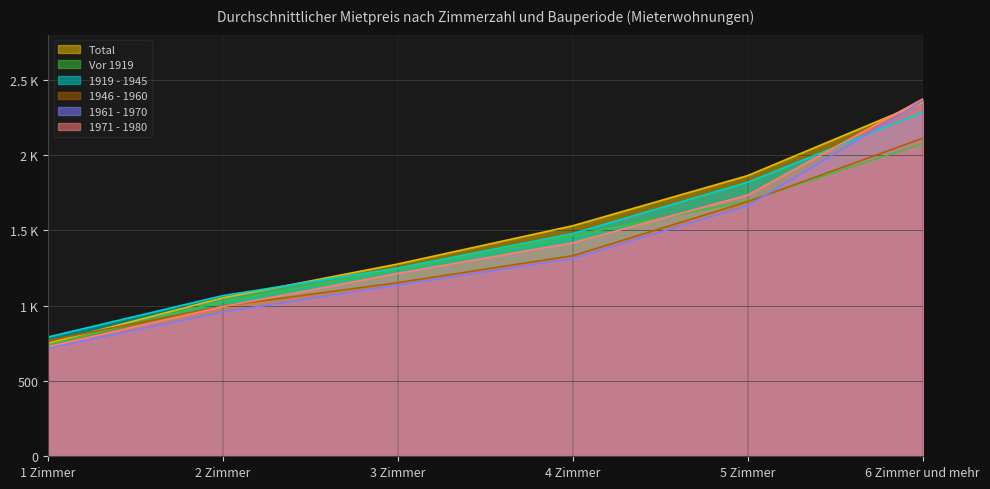

Which series changed the most between 4 Zimmer and 5 Zimmer?

1946 - 1960